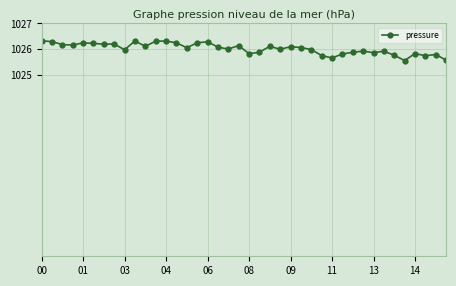

True or false: there are more than 1 points higher than both neighbors.

True